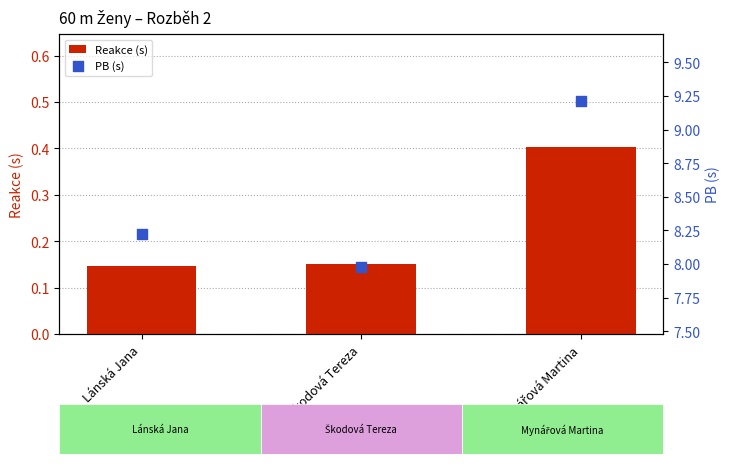

Which series contains the highest Y value?

PB (s)